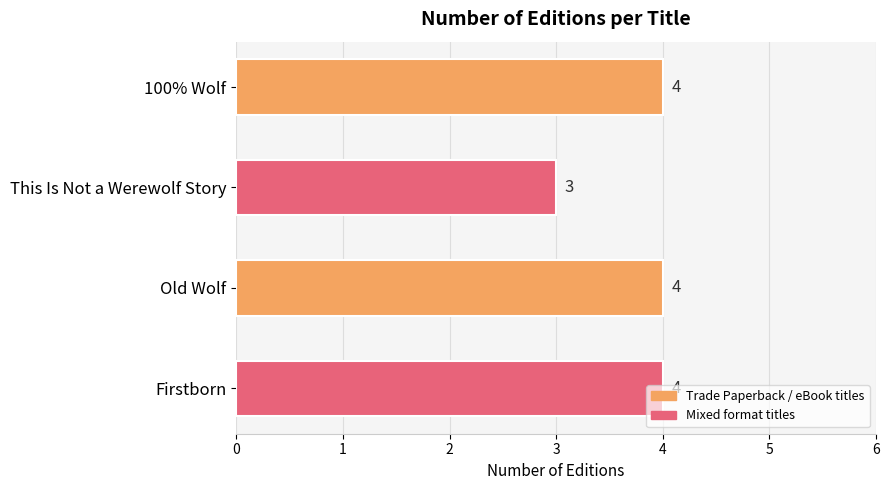

What position from the bottom is 100% Wolf?

4